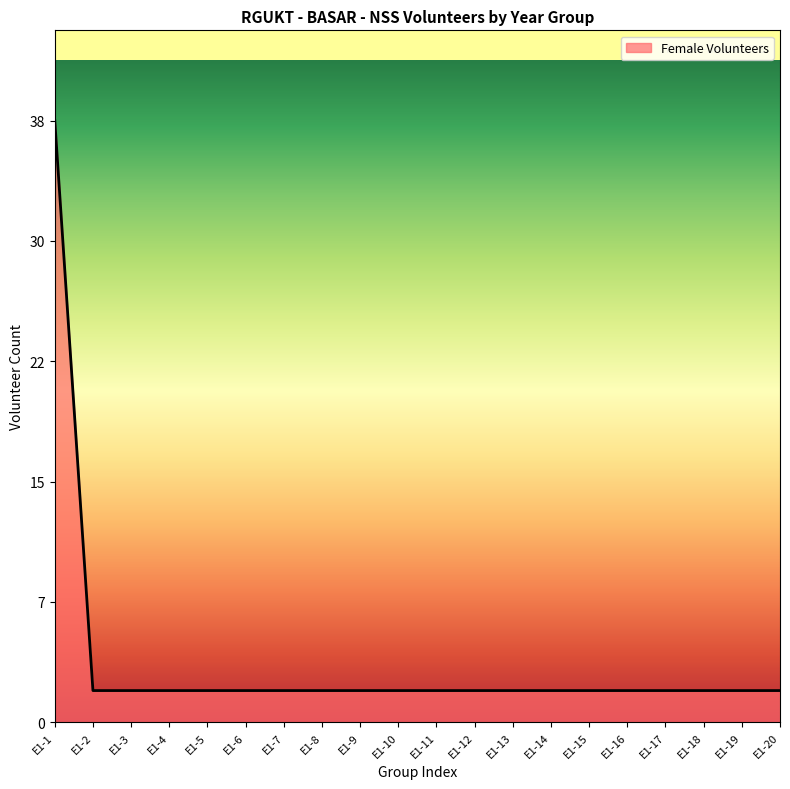

List the labels in order of value, largest first.

E1-1, E1-2, E1-3, E1-4, E1-5, E1-6, E1-7, E1-8, E1-9, E1-10, E1-11, E1-12, E1-13, E1-14, E1-15, E1-16, E1-17, E1-18, E1-19, E1-20